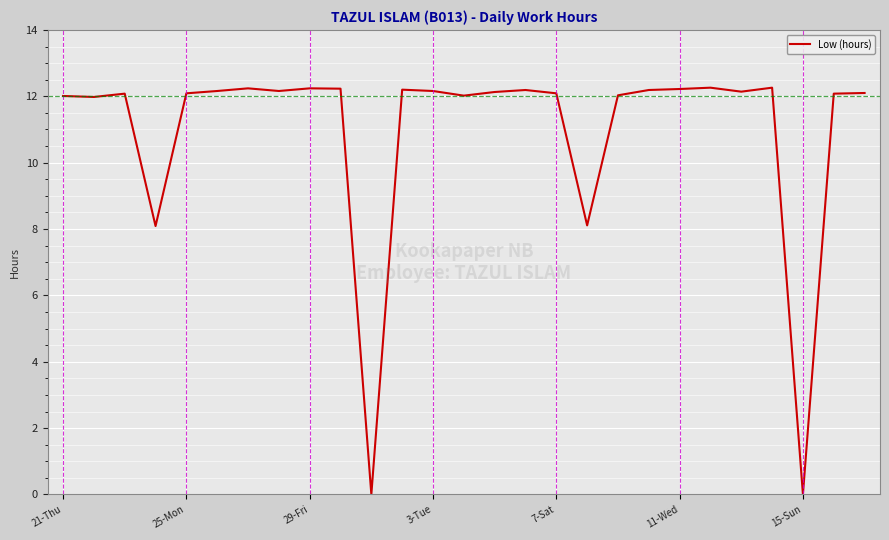

What is the difference between the maximum and minimum values?

12.3